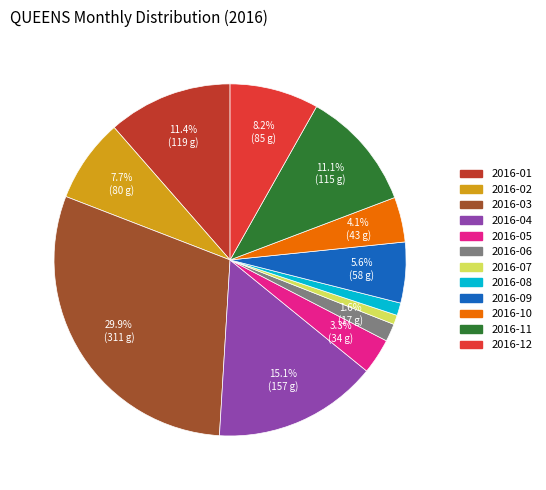

To the nearest percent, what is the difference between the largest and smallest slice percentages?

29%